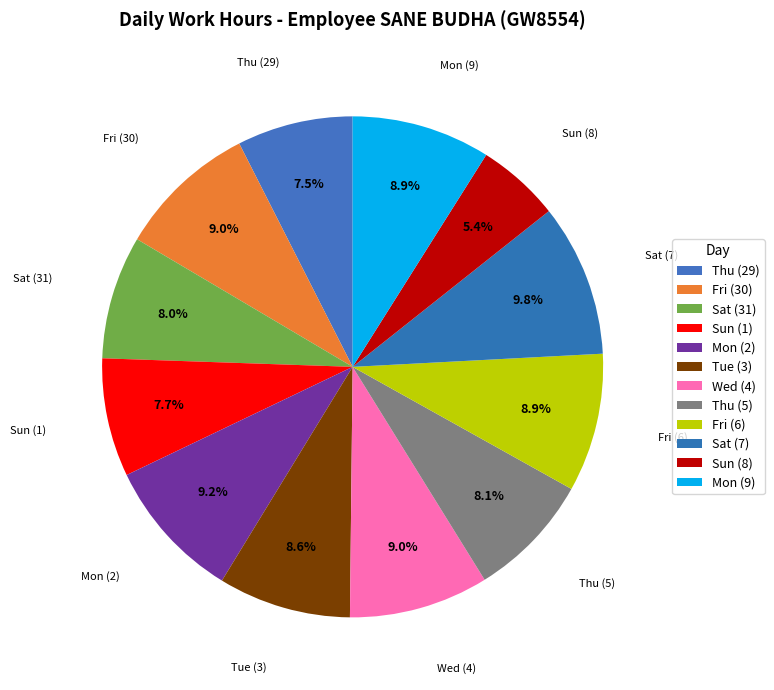

To the nearest percent, what portion does Thu (5) represent?

8%